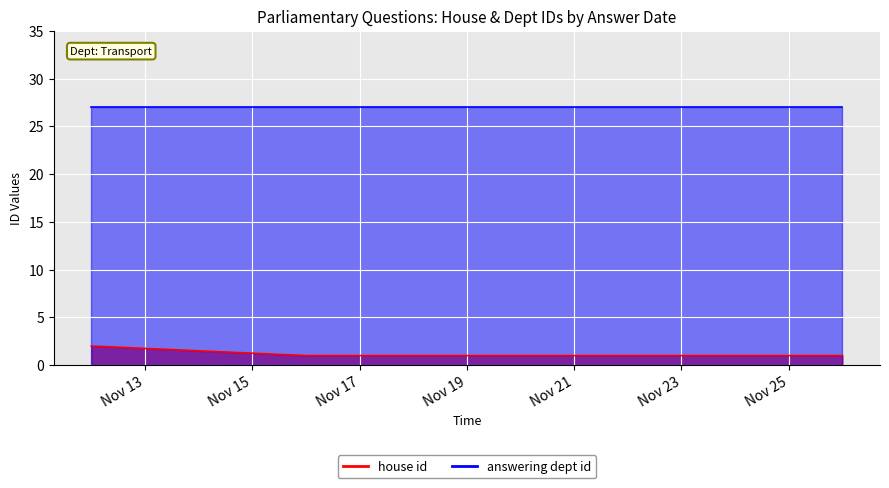

Between 2018-11-19 and 2018-11-19, which is larger?

2018-11-19